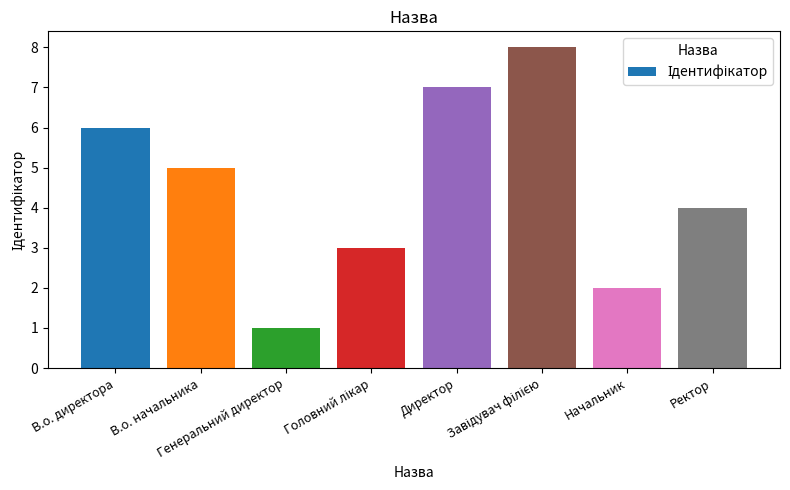

What is the difference between the maximum and minimum values?

7